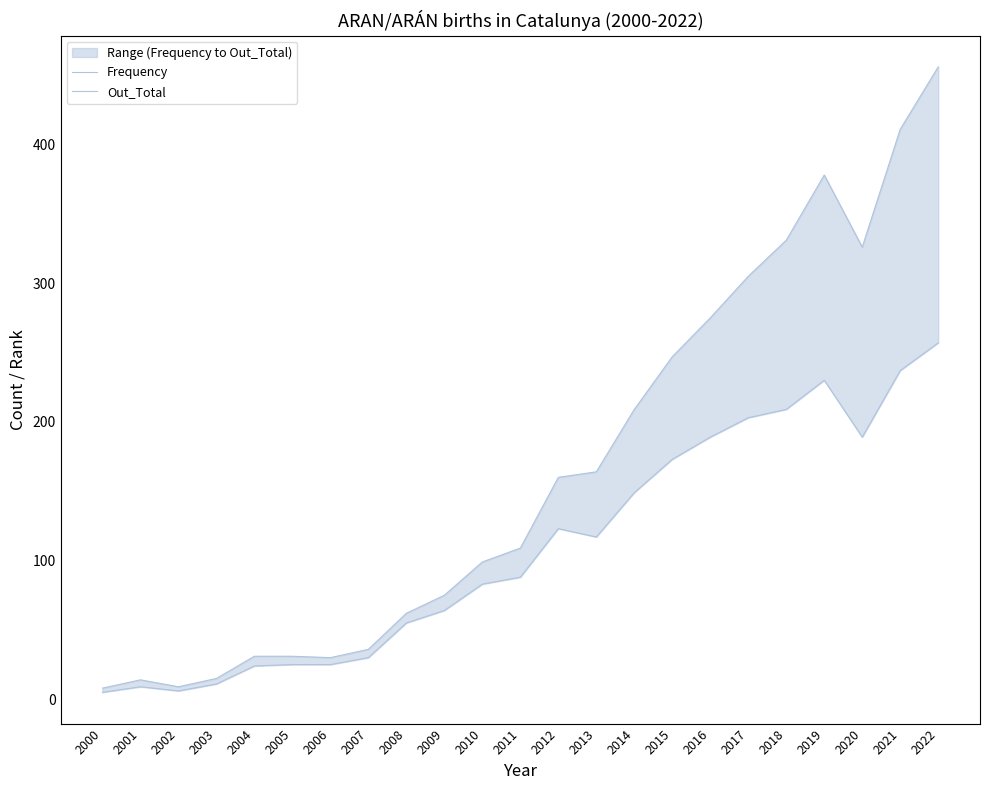

Read the Frequency value at 2016, to the nearest 50.

200